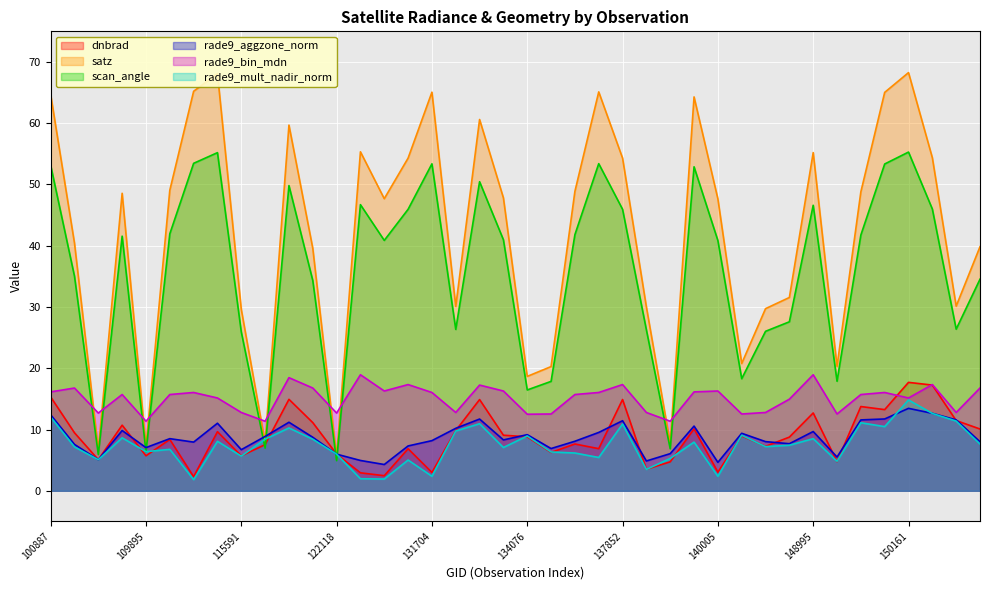

True or false: rade9_aggzone_norm and rade9_bin_mdn intersect in this chart.

False